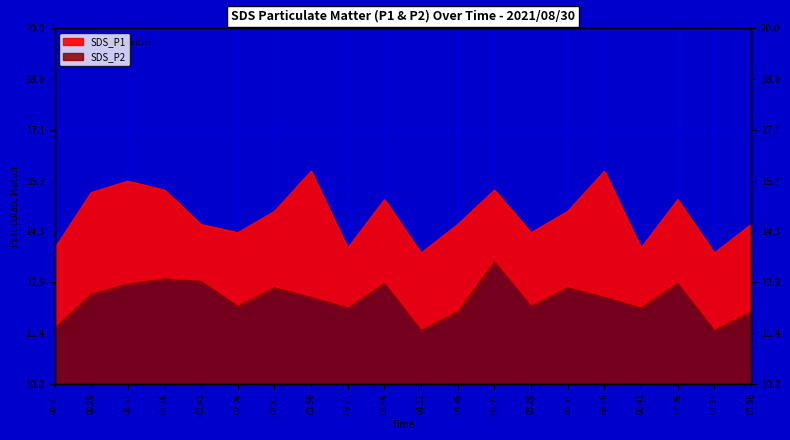

The SDS_P1 series shows 3.0 at 05:26. True or false?

False